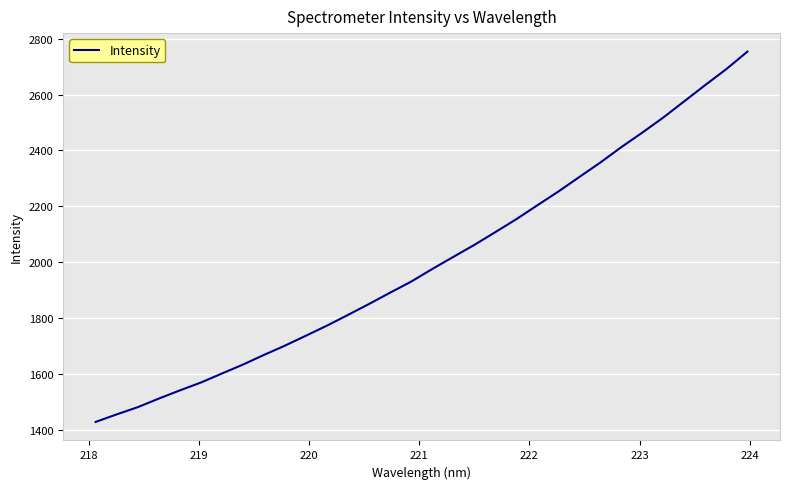

What is the smallest value displayed?

1428.2